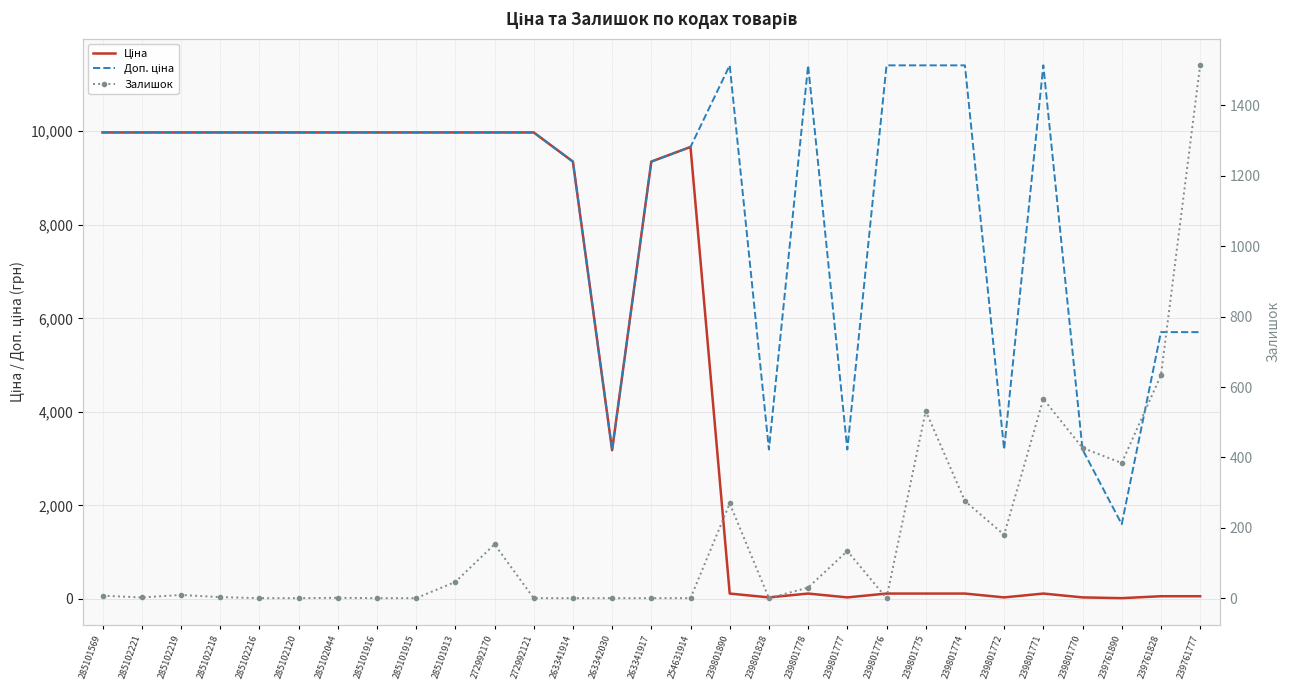

In Доп. ціна, how many points are lower than both neighbors (excluding endpoints)?

5